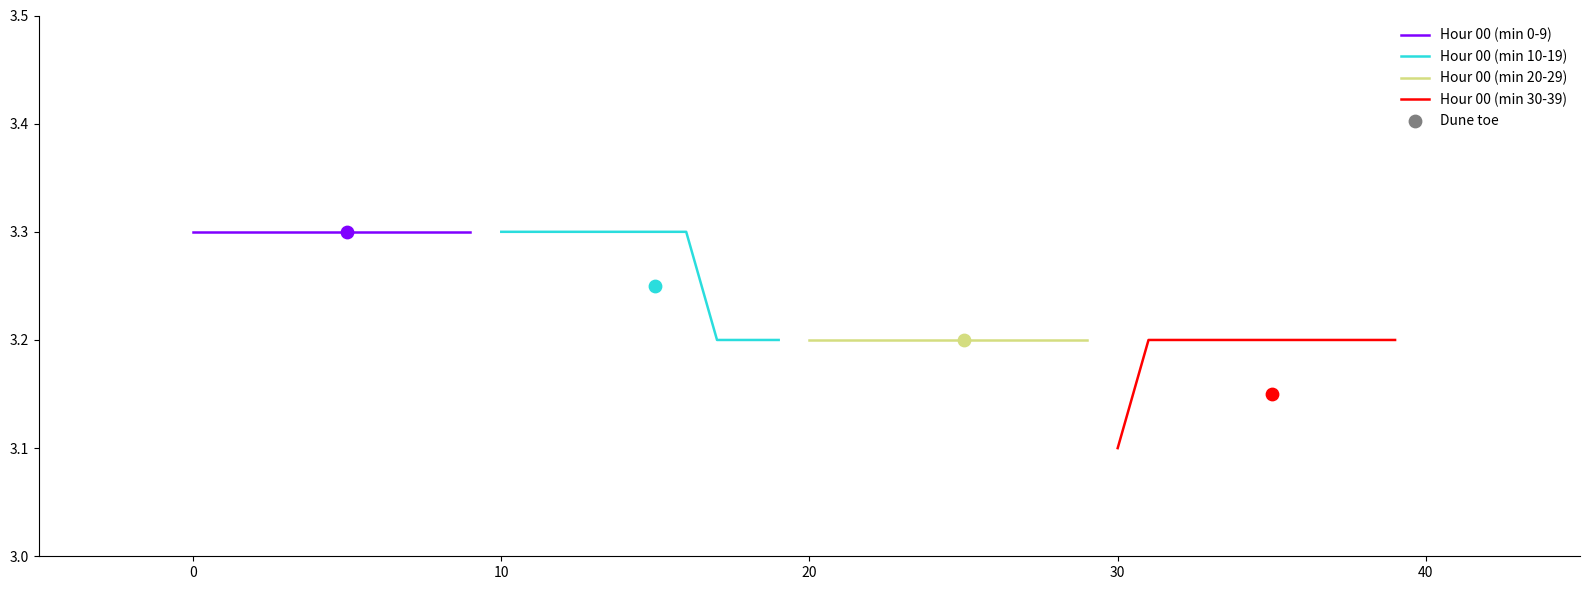

Is the value of Hour 00 (min 30-39) at −10 greater than the value of Hour 00 (min 20-29) at 20?

No